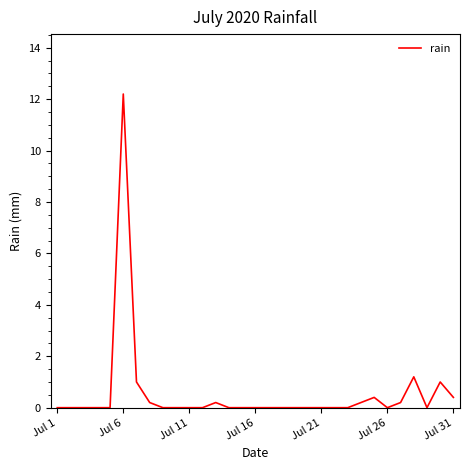

What is the maximum value shown in the chart?

12.2